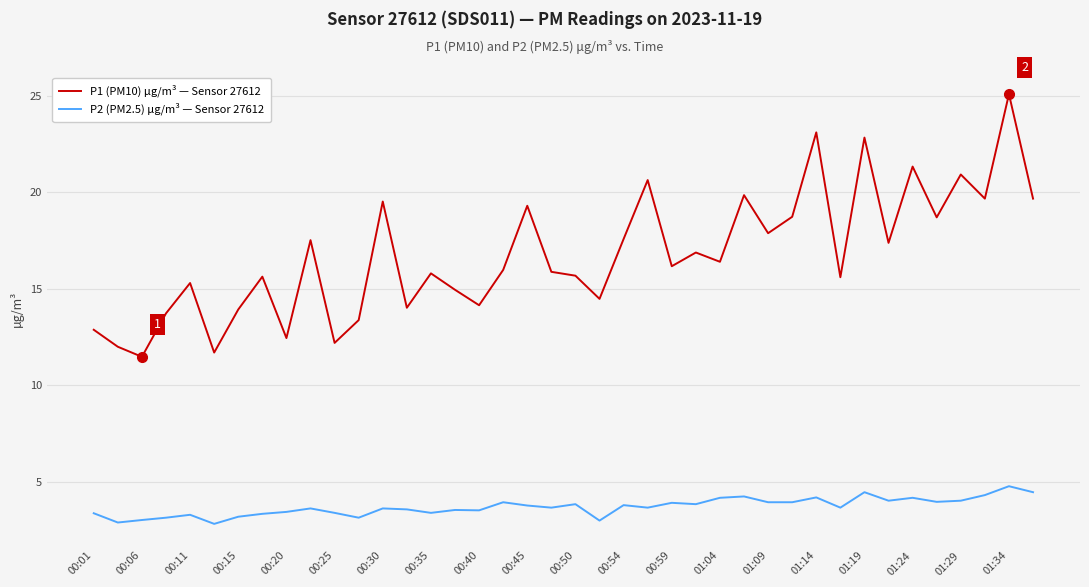

How many lines are shown in the chart?

2